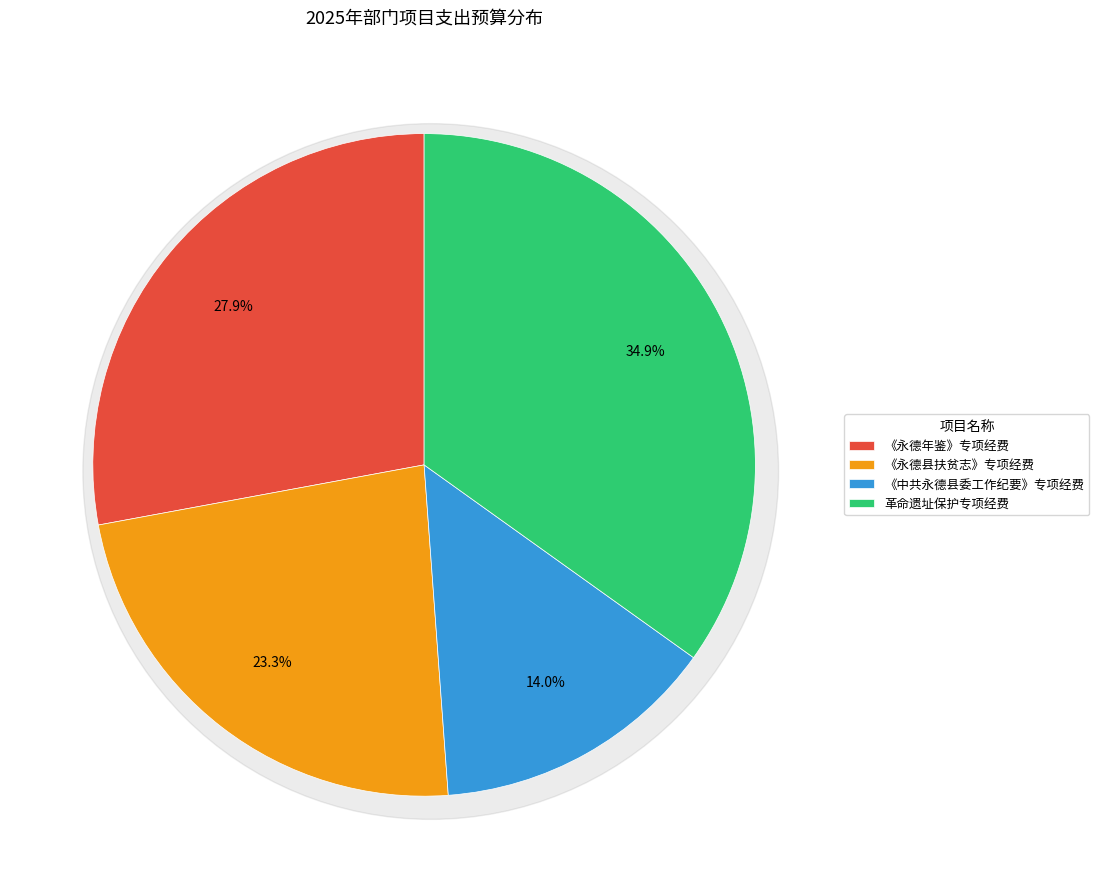

Which slice is the smallest?

《中共永德县委工作纪要》专项经费